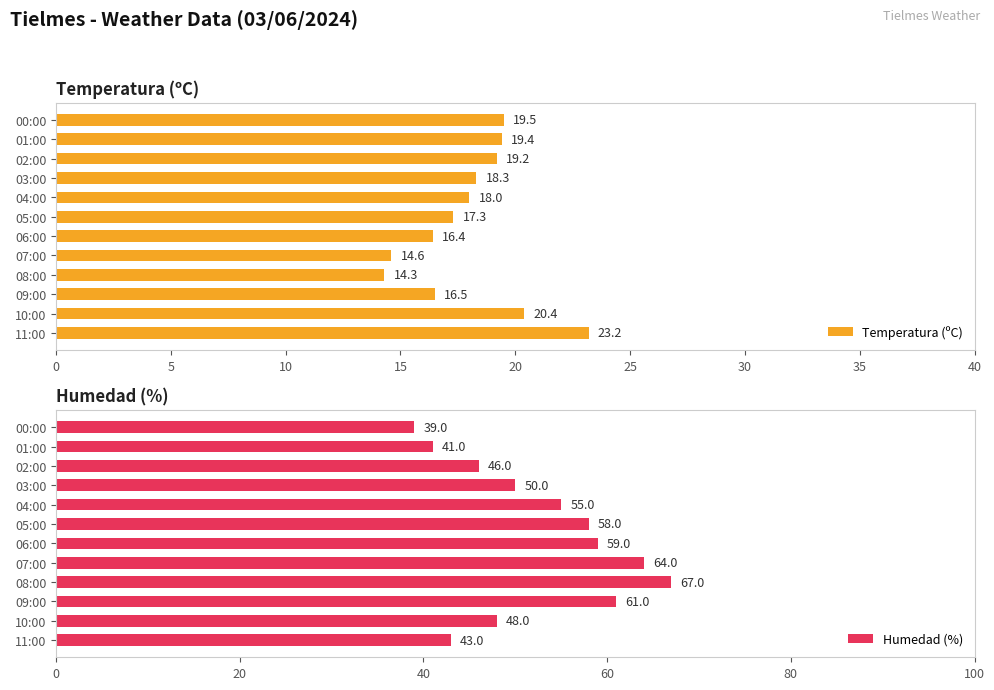

How many values in the Humedad (%) series exceed 55?

5